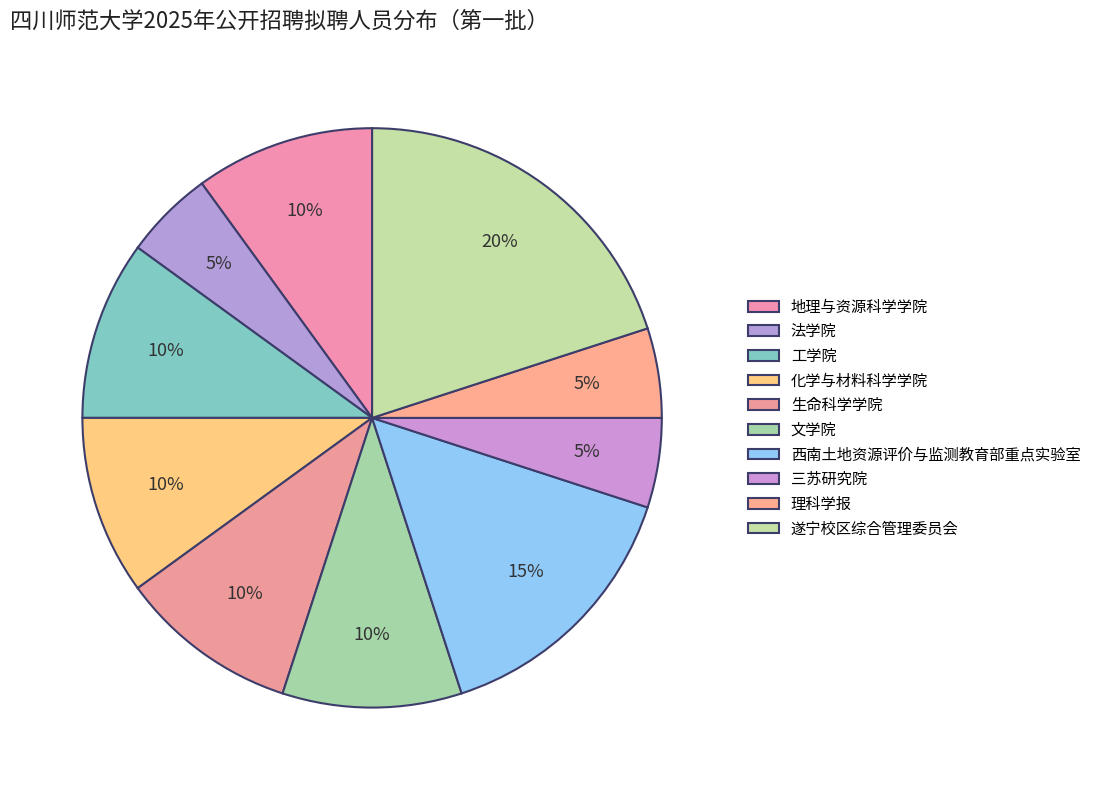

How many segments does this pie chart have?

10